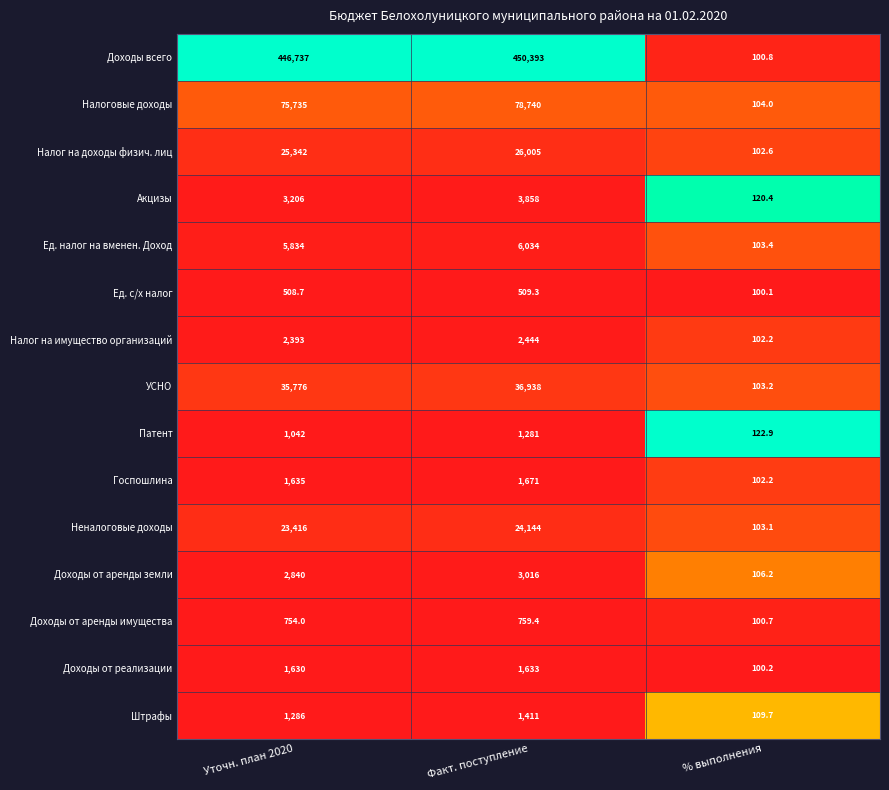

Rank the categories by Доходы от реализации value from highest to lowest.

Факт. поступление, Уточн. план 2020, % выполнения